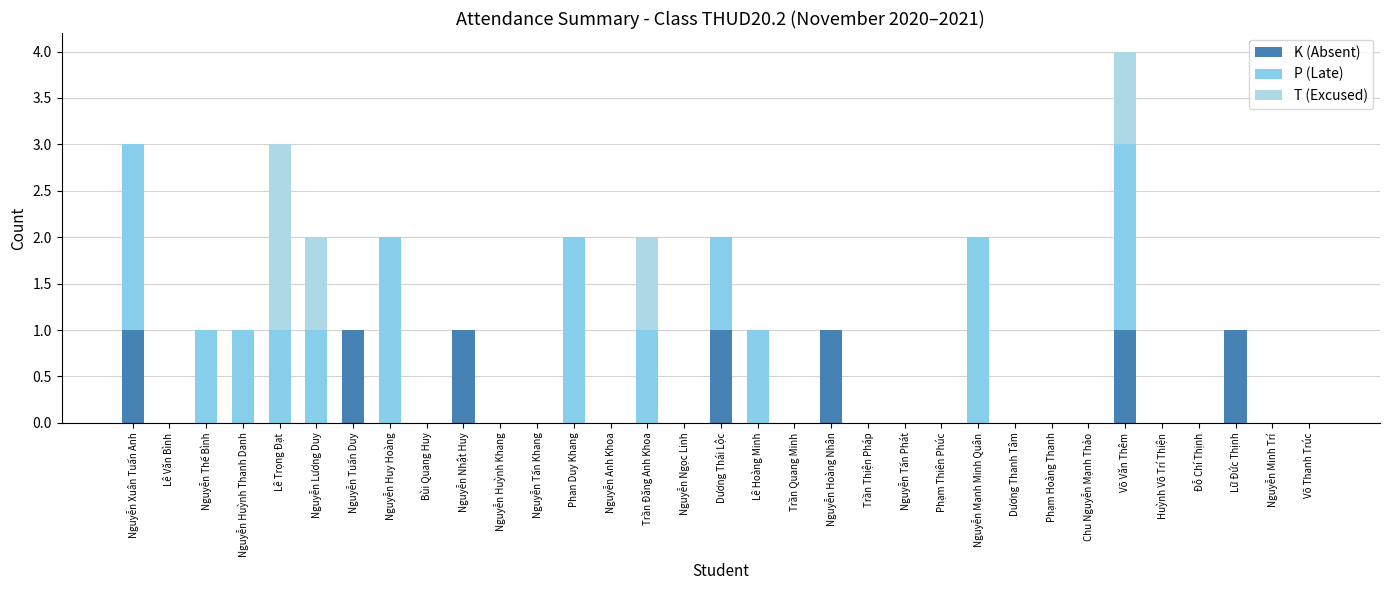

Rank the series by their maximum value, from highest to lowest.

P (Late), T (Excused), K (Absent)